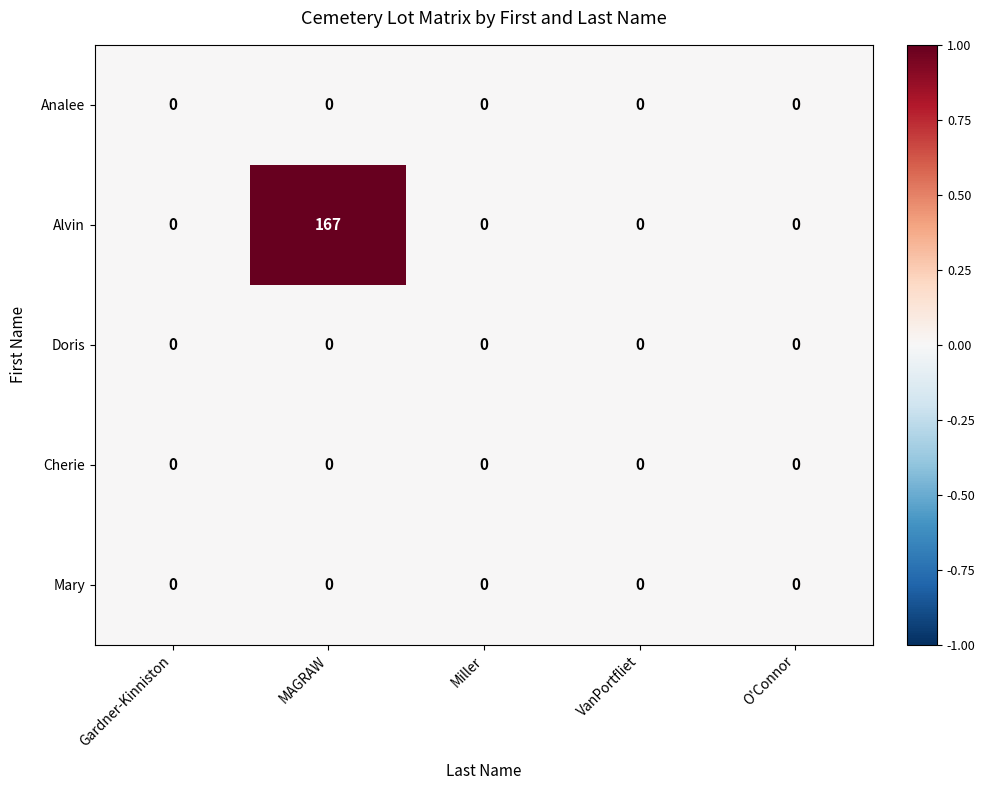

Reading right to left, transcribe all the data shown in this chart.

Analee: 0	0	0	0	0
Alvin: 0	0	0	167	0
Doris: 0	0	0	0	0
Cherie: 0	0	0	0	0
Mary: 0	0	0	0	0